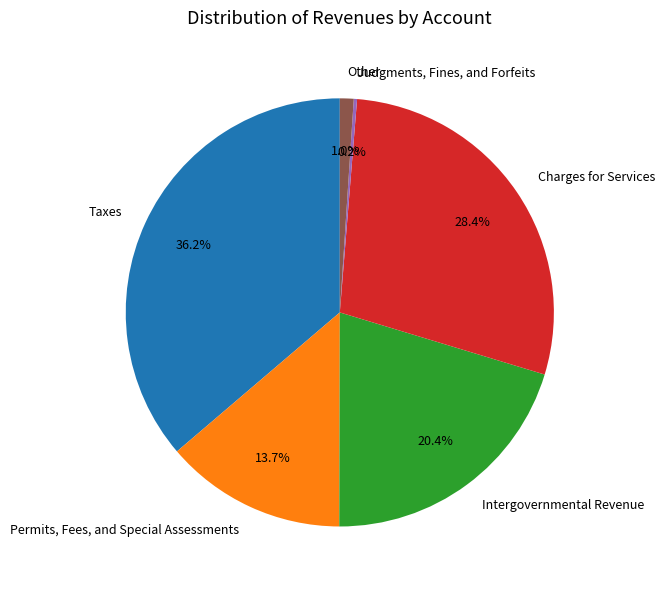

What percentage is NOT represented by Intergovernmental Revenue?

79.6%